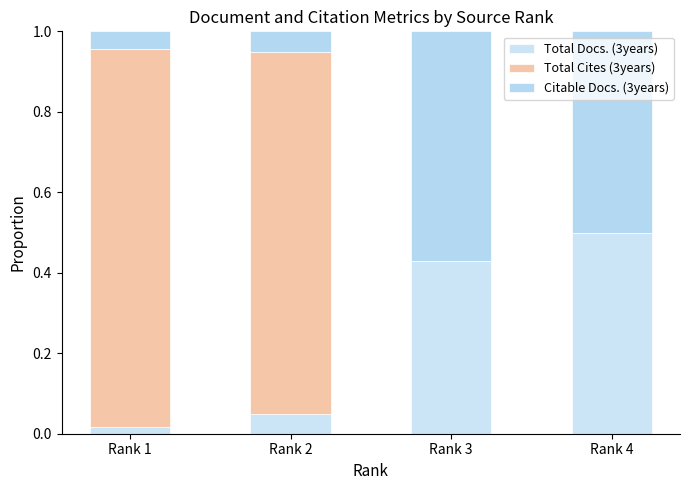

Does the chart contain stacked bars?

Yes